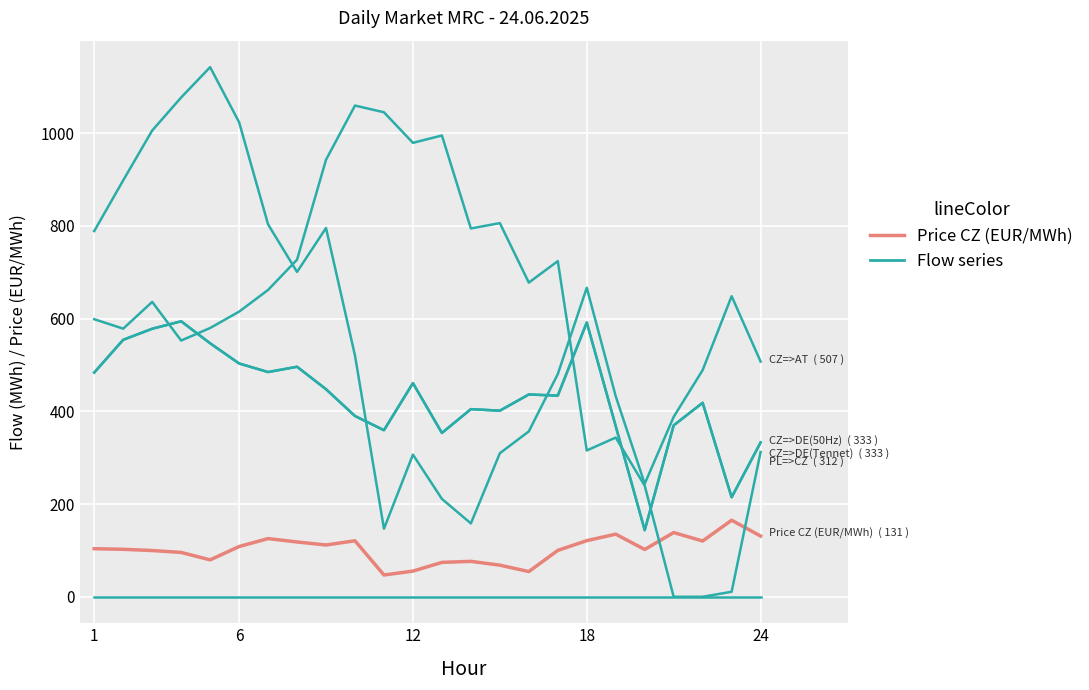

The DE(50Hz)=>CZ series shows 0.0 at 6. True or false?

True